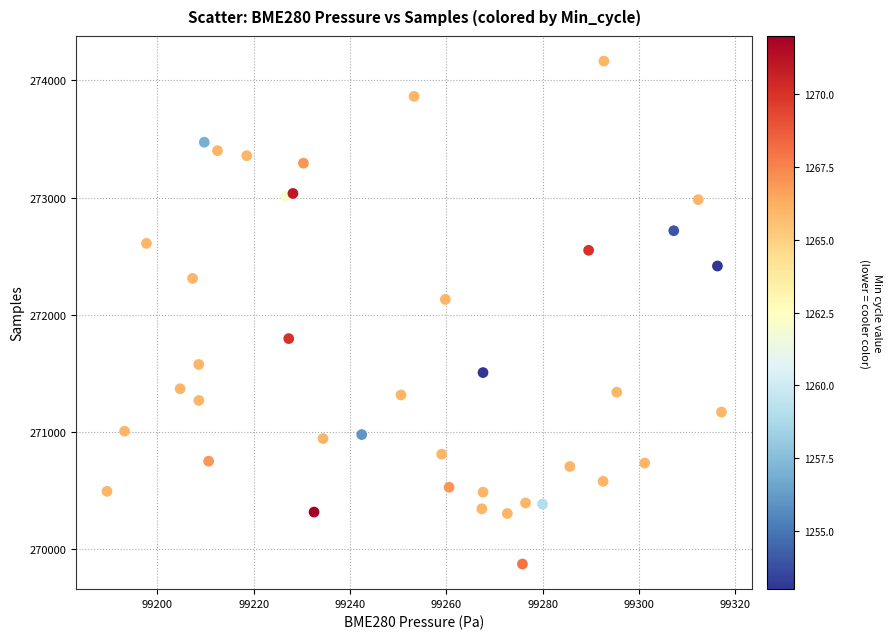

What Y value in the scatter plot is closest to 272020?

272132